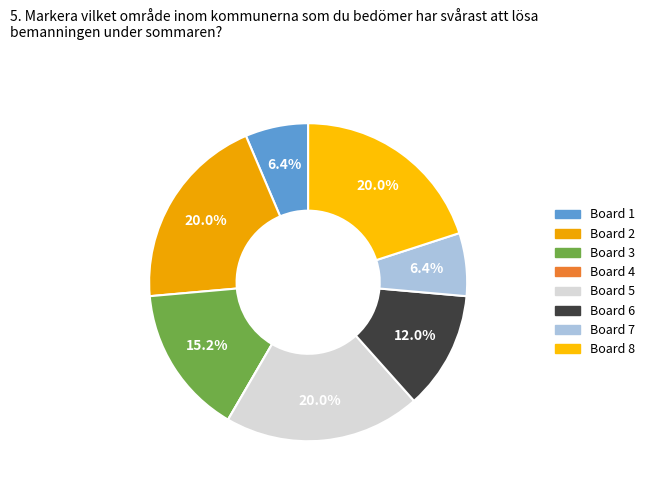

Rank the categories by value from lowest to highest.

Board 4, Board 1, Board 7, Board 6, Board 3, Board 2, Board 5, Board 8